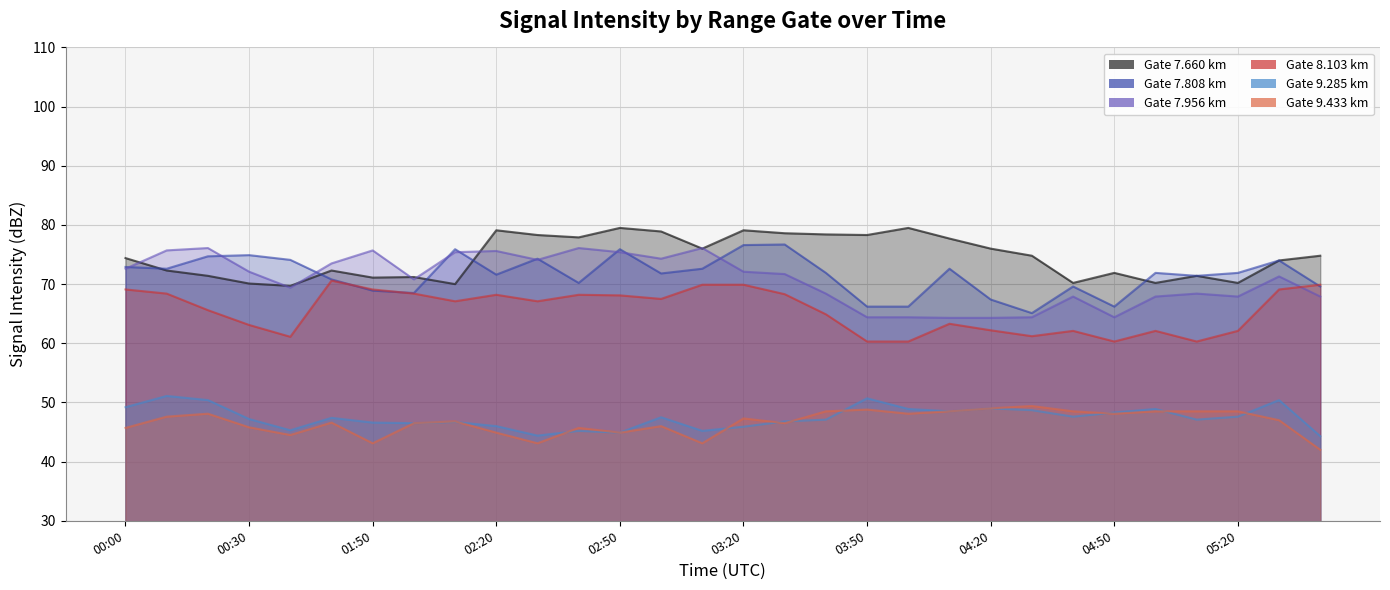

What is the average value of the 9.433 series?

46.7